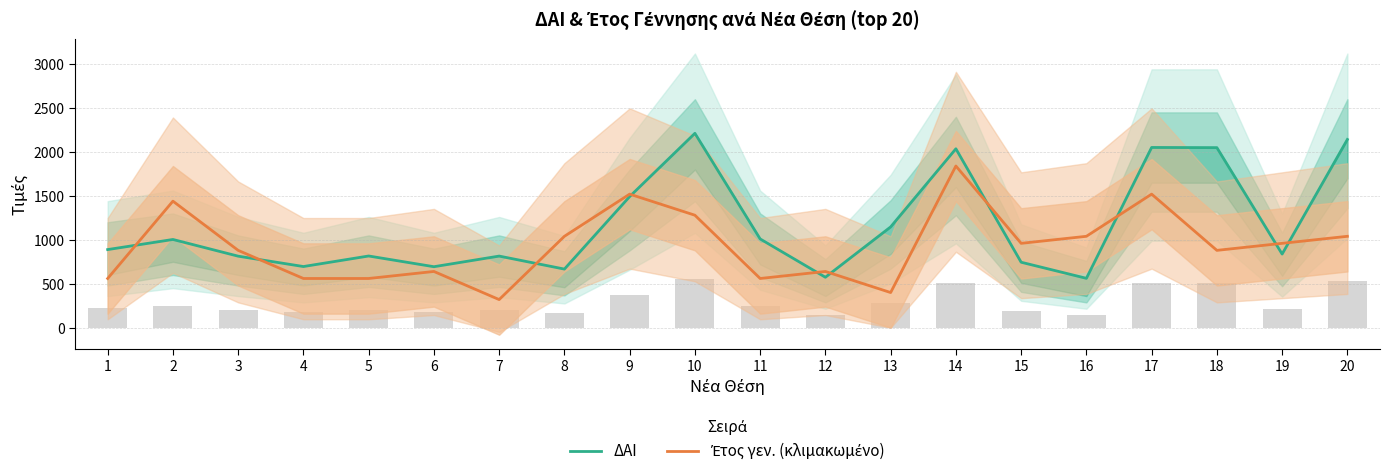

How many values in the Έτος γεν. (κλιμακωμένο) series exceed 960?

8